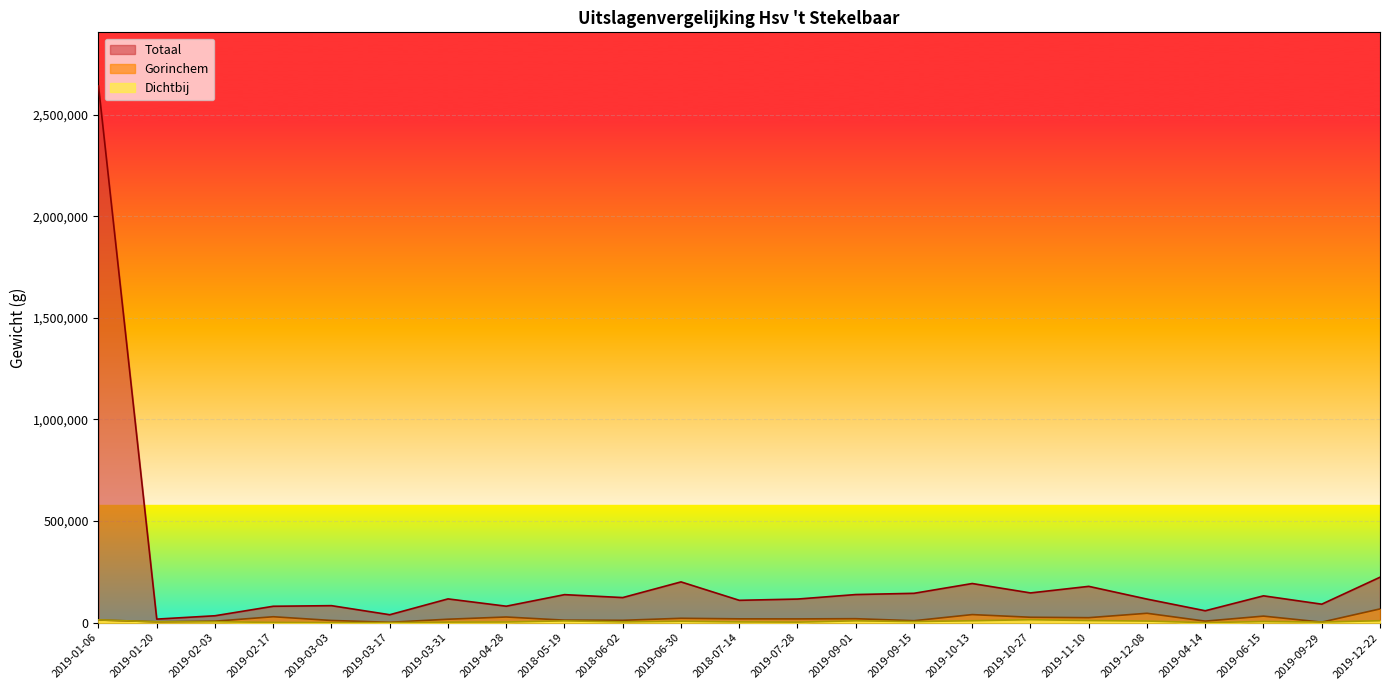

How many lines are shown in the chart?

3